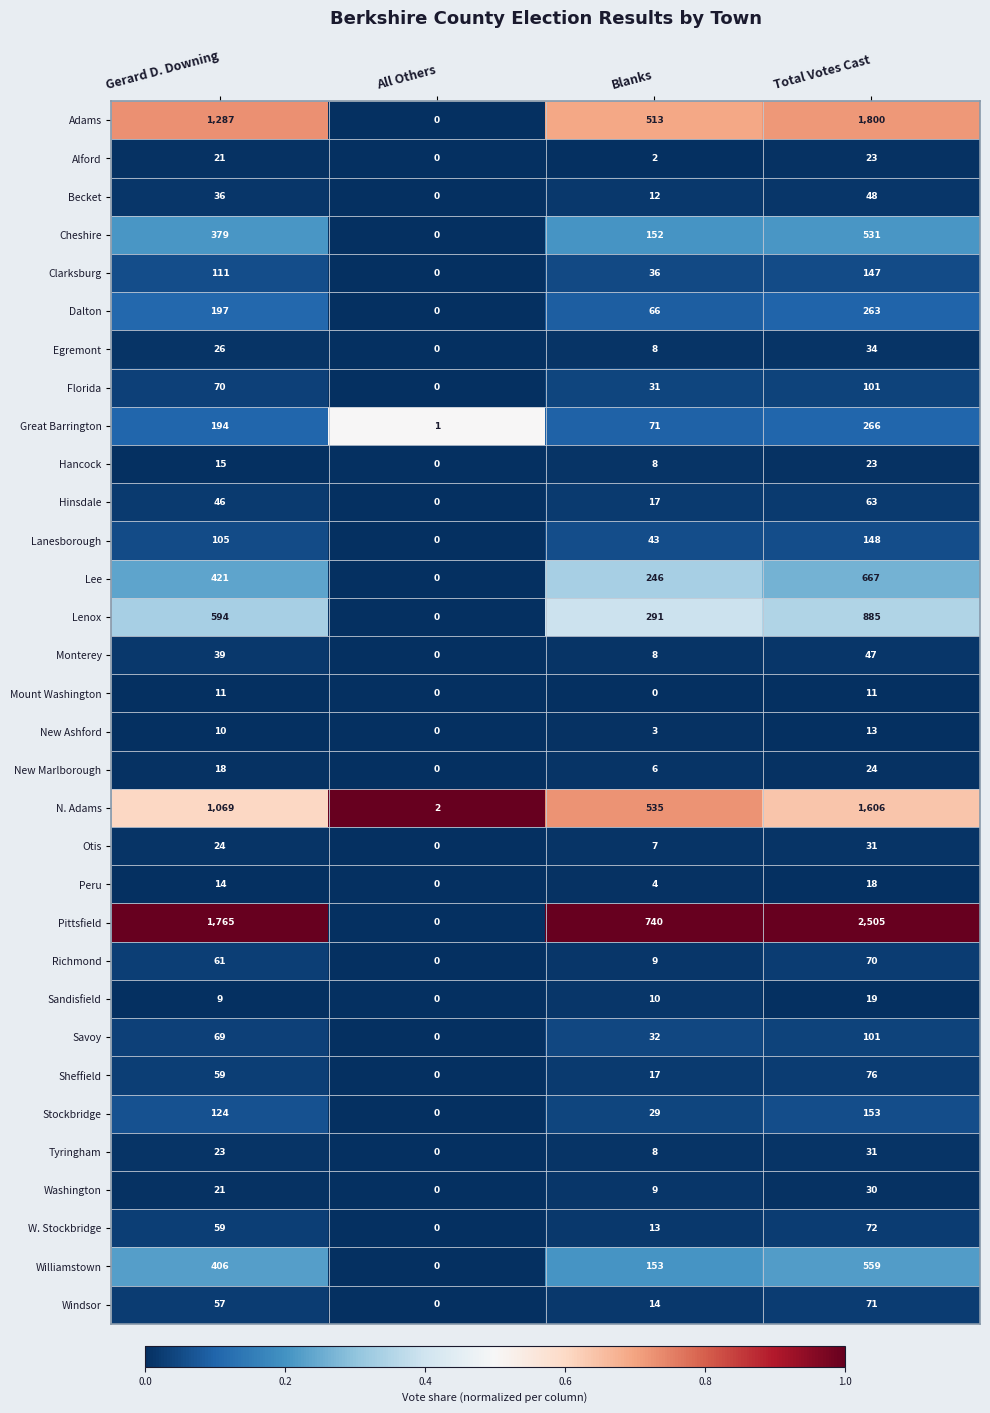

Is it true that Otis equals 31 at Total Votes Cast?

True